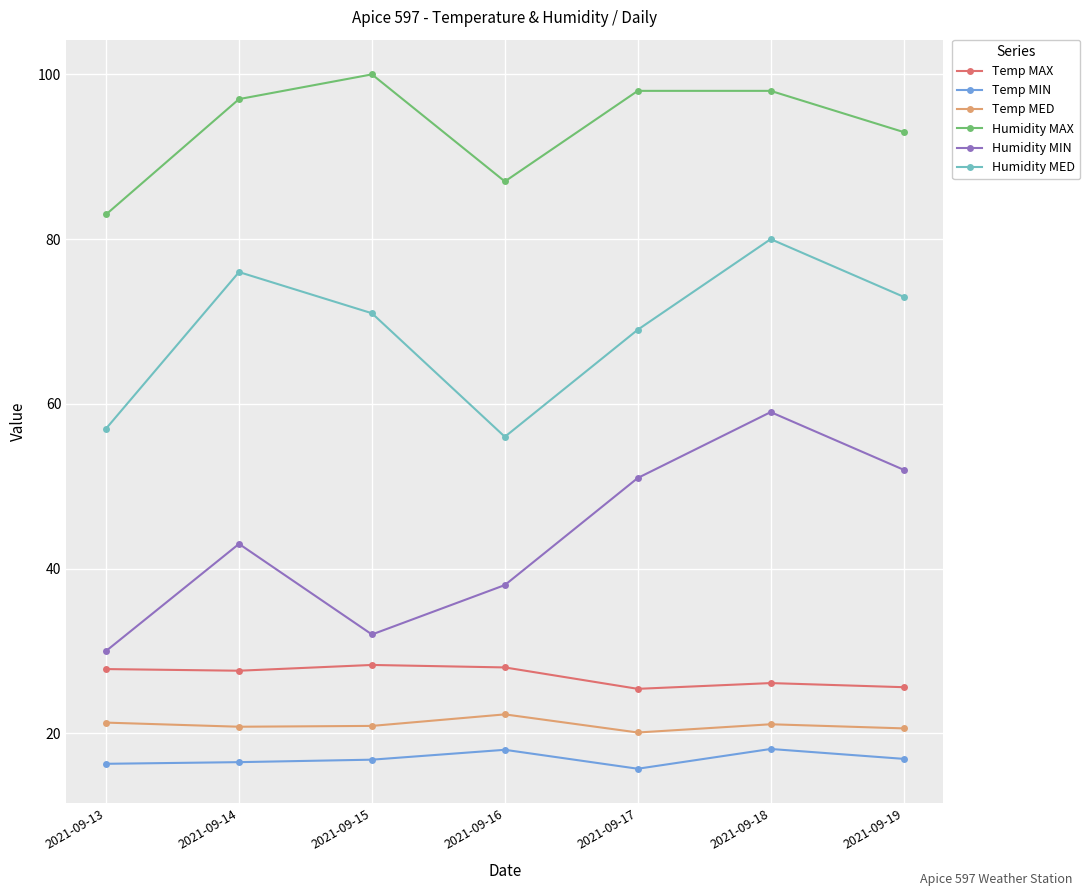

How many data points does each series have?

7